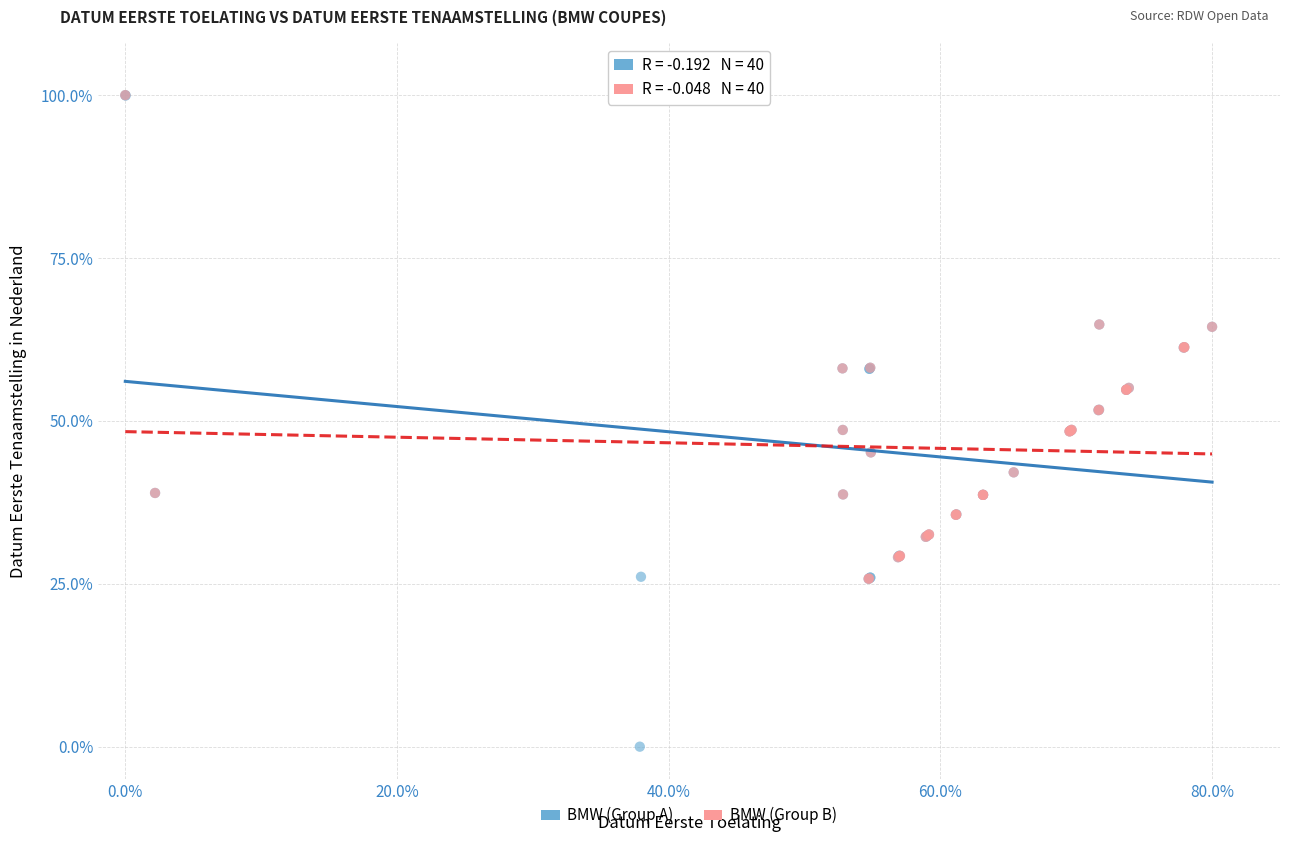

What are all the series names shown in the legend?

BMW (Group A), BMW (Group B)